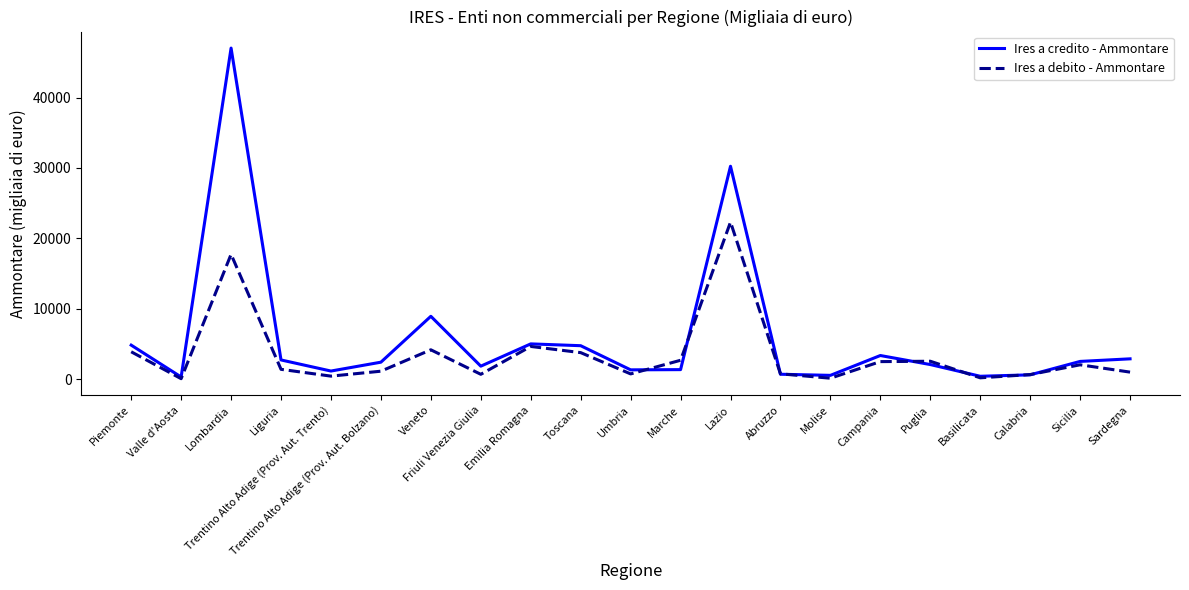

At which category does the chart reach its peak across all series?

Lombardia